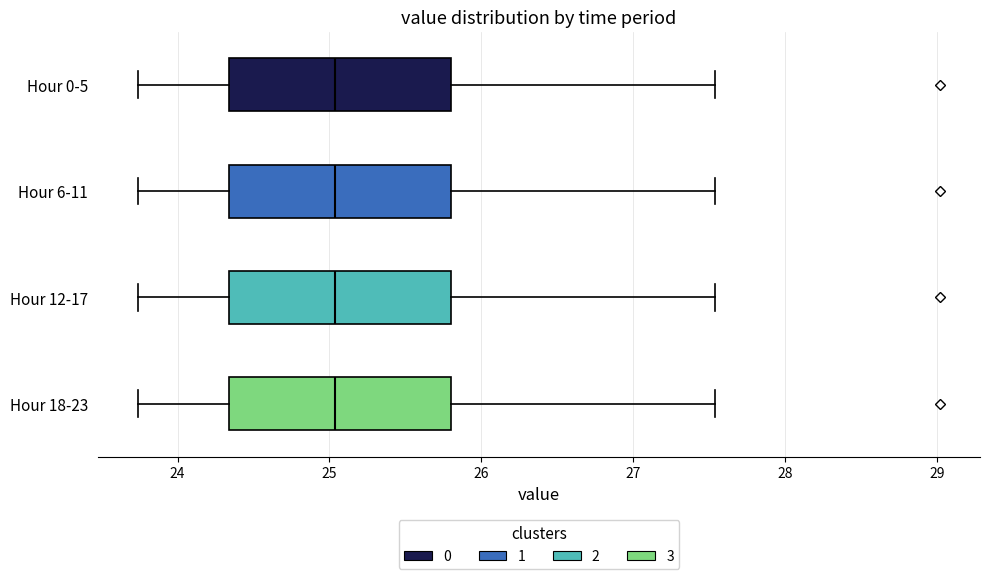

Reading bottom to top, transcribe this box plot: for each box, give where its median line is, the range the box spans, and where its two whiskers end, as read against the x-axis. The values are not printed on the chart, so give them approximately, as read against the axis.

Hour 18-23: median 25.0, box 24.3 to 25.8, whiskers 23.7 to 27.5
Hour 12-17: median 25.0, box 24.3 to 25.8, whiskers 23.7 to 27.5
Hour 6-11: median 25.0, box 24.3 to 25.8, whiskers 23.7 to 27.5
Hour 0-5: median 25.0, box 24.3 to 25.8, whiskers 23.7 to 27.5